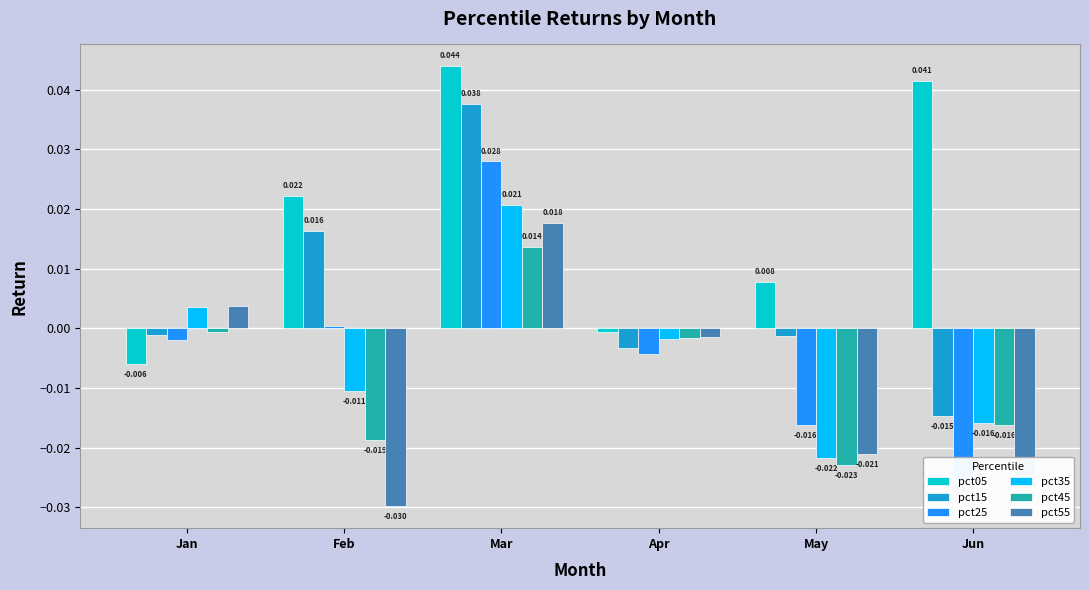

Reading left to right, what are all the values shown in this chart?

pct05: Jan=-0.0	Feb=0.0	Mar=0.0	Apr=-0.0	May=0.0	Jun=0.0
pct15: Jan=-0.0	Feb=0.0	Mar=0.0	Apr=-0.0	May=-0.0	Jun=-0.0
pct25: Jan=-0.0	Feb=0.0	Mar=0.0	Apr=-0.0	May=-0.0	Jun=-0.0
pct35: Jan=0.0	Feb=-0.0	Mar=0.0	Apr=-0.0	May=-0.0	Jun=-0.0
pct45: Jan=-0.0	Feb=-0.0	Mar=0.0	Apr=-0.0	May=-0.0	Jun=-0.0
pct55: Jan=0.0	Feb=-0.0	Mar=0.0	Apr=-0.0	May=-0.0	Jun=-0.0